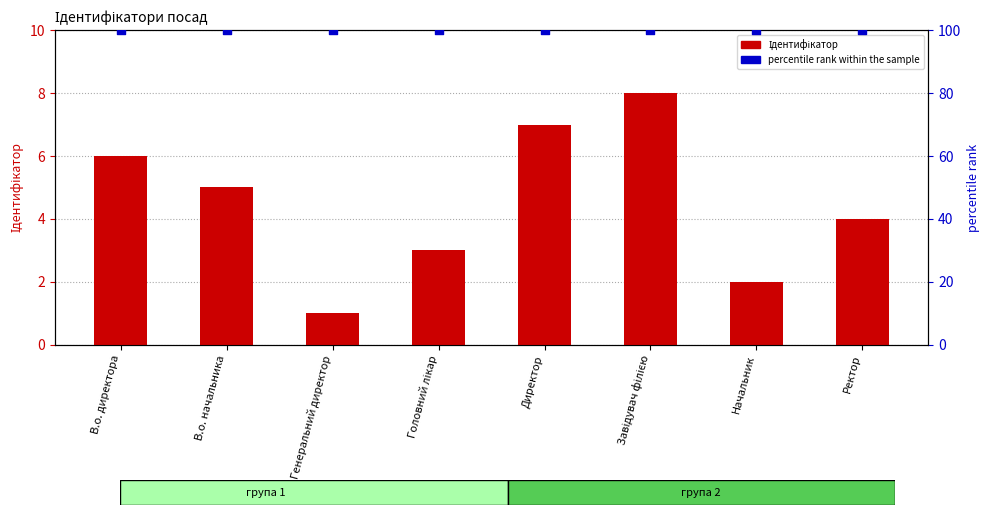

Which series reaches the maximum Y coordinate?

percentile rank within the sample